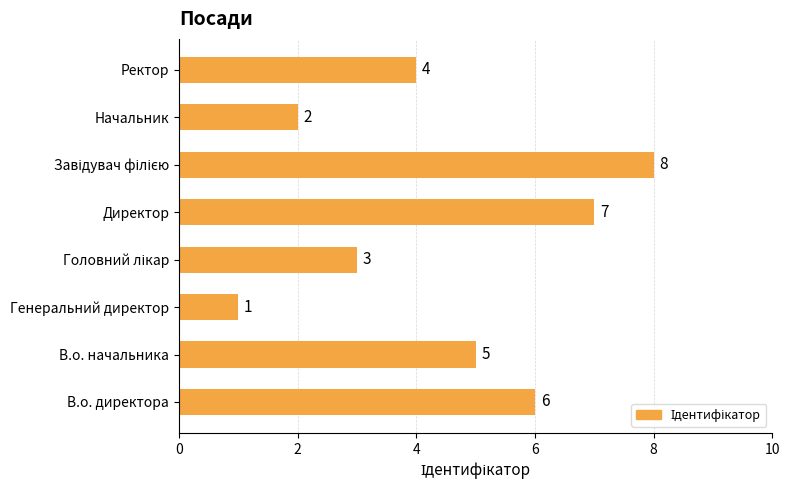

What is the difference between the second highest and second lowest values?

5